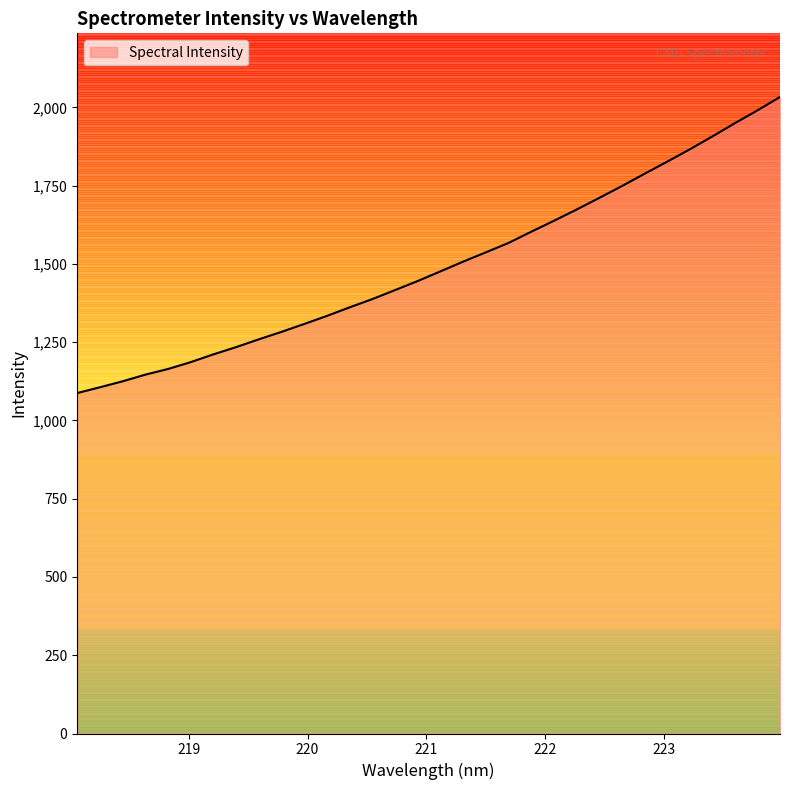

What is the greatest value displayed?

2033.0